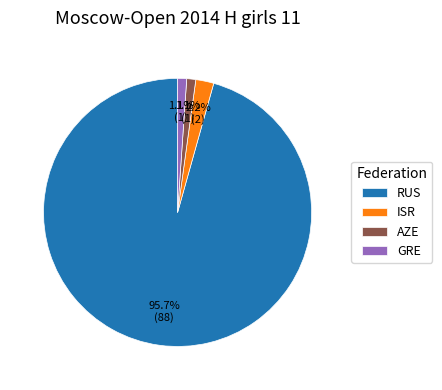

Is there any slice that represents more than half of the pie?

Yes